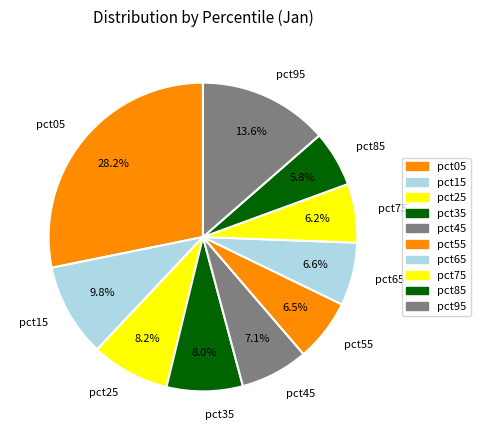

Combined, what portion of the pie is pct45 and pct55?

13.6%